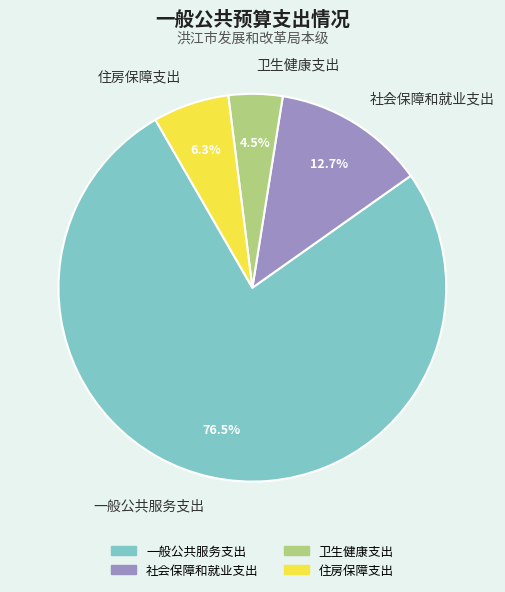

Approximately how many times larger is the value at 社会保障和就业支出 compared to 卫生健康支出?

2.8